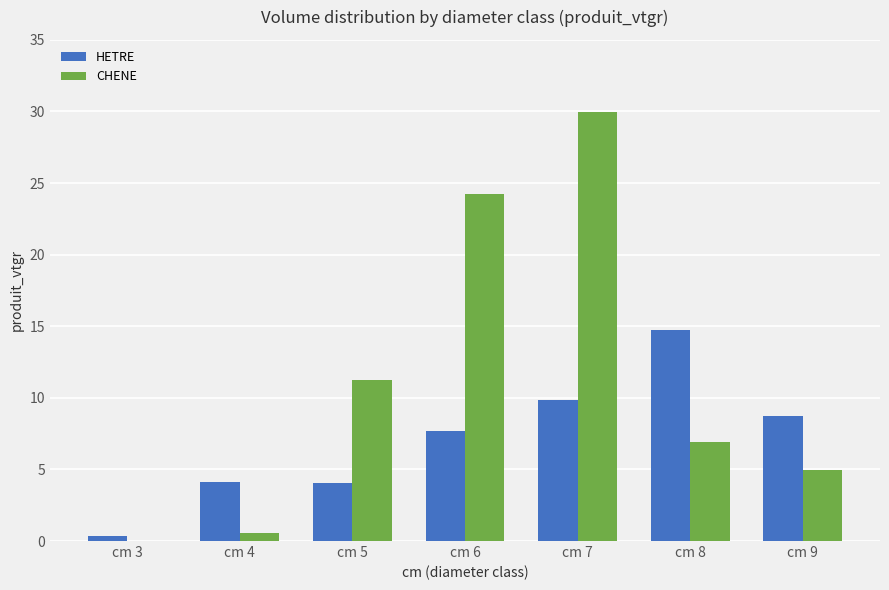

Which series has the largest total across all categories?

CHENE